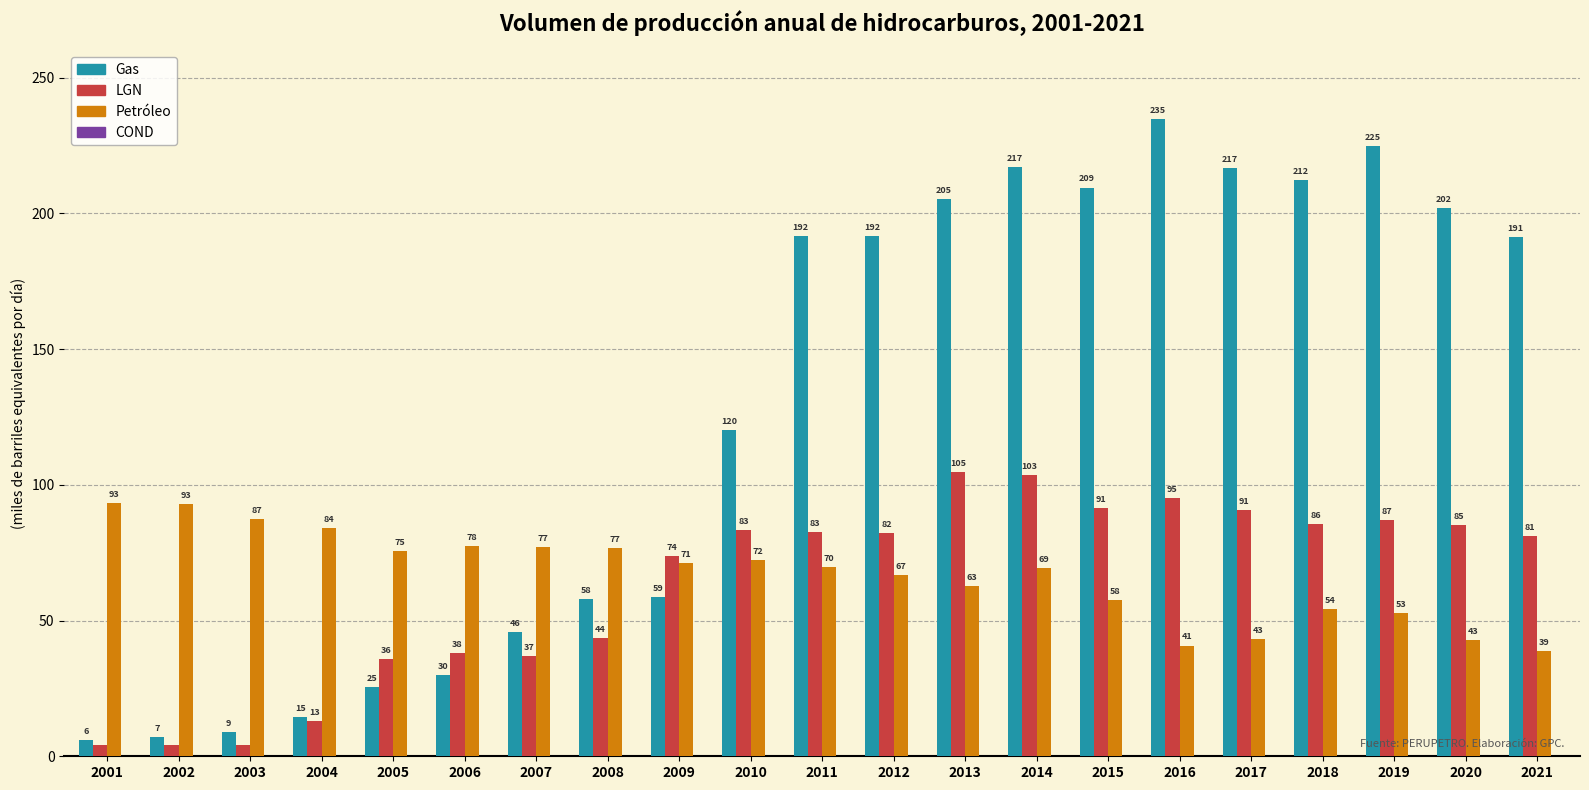

Are the bars grouped side by side (vs. stacked)?

Yes